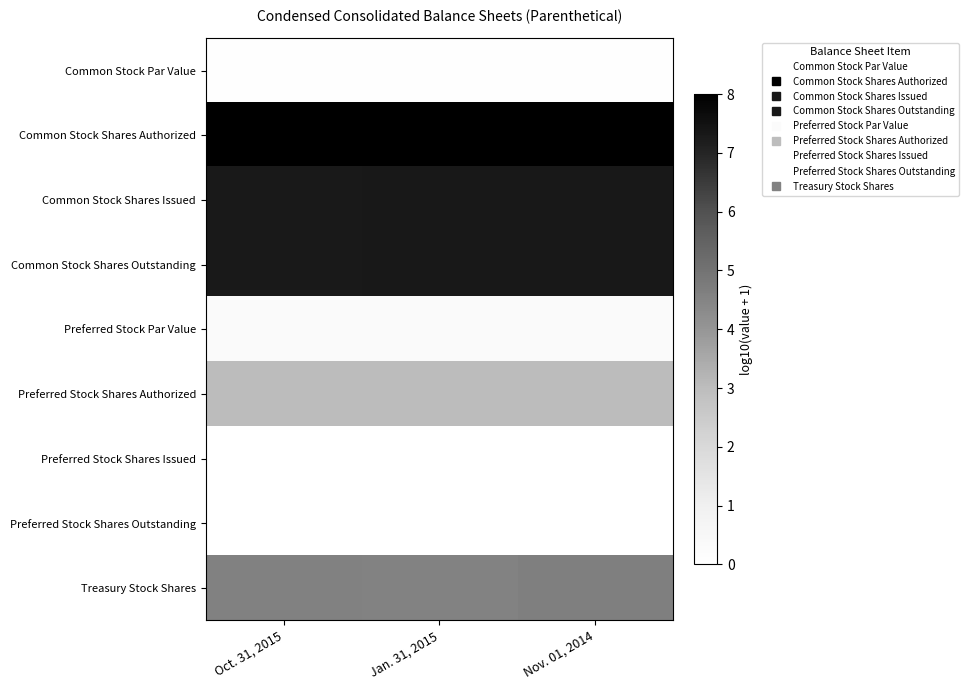

Reading right to left, transcribe all the data shown in this chart.

Common Stock Par Value: Nov. 01, 2014=0.0	Jan. 31, 2015=0.0	Oct. 31, 2015=0.0
Common Stock Shares Authorized: Nov. 01, 2014=8.0	Jan. 31, 2015=8.0	Oct. 31, 2015=8.0
Common Stock Shares Issued: Nov. 01, 2014=7.3	Jan. 31, 2015=7.3	Oct. 31, 2015=7.3
Common Stock Shares Outstanding: Nov. 01, 2014=7.3	Jan. 31, 2015=7.3	Oct. 31, 2015=7.3
Preferred Stock Par Value: Nov. 01, 2014=0.3	Jan. 31, 2015=0.3	Oct. 31, 2015=0.3
Preferred Stock Shares Authorized: Nov. 01, 2014=3.0	Jan. 31, 2015=3.0	Oct. 31, 2015=3.0
Preferred Stock Shares Issued: Nov. 01, 2014=0.0	Jan. 31, 2015=0.0	Oct. 31, 2015=0.0
Preferred Stock Shares Outstanding: Nov. 01, 2014=0.0	Jan. 31, 2015=0.0	Oct. 31, 2015=0.0
Treasury Stock Shares: Nov. 01, 2014=4.6	Jan. 31, 2015=4.5	Oct. 31, 2015=4.6